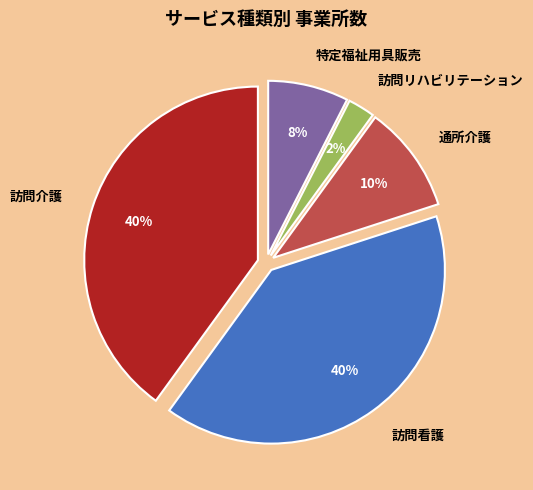

Is 訪問リハビリテーション the majority of the pie?

No